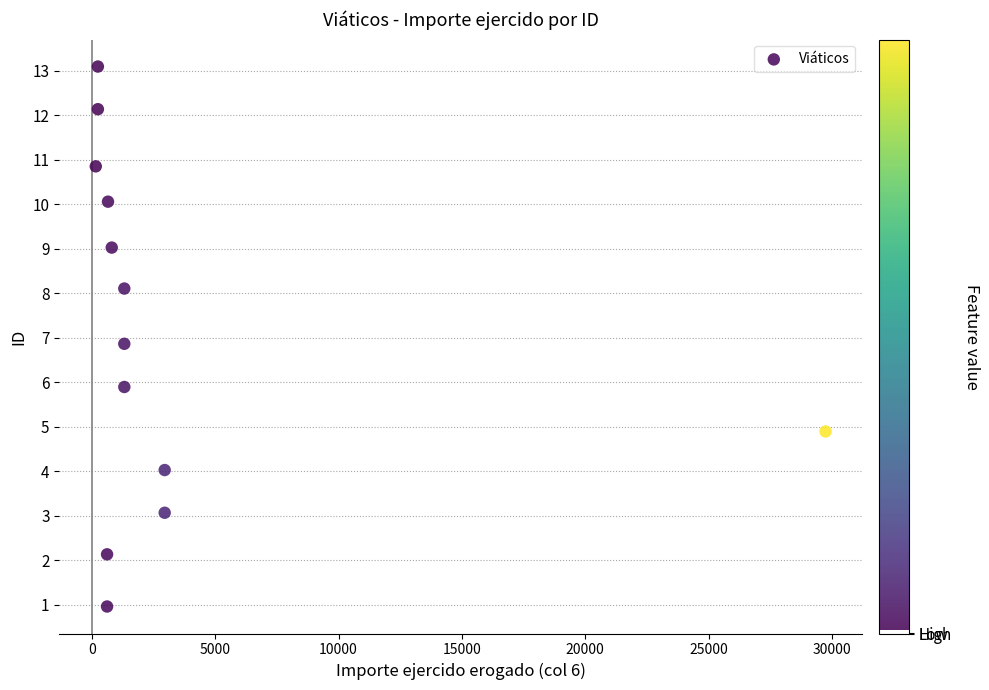

What is the range of Y values (max minus min)?

12.1